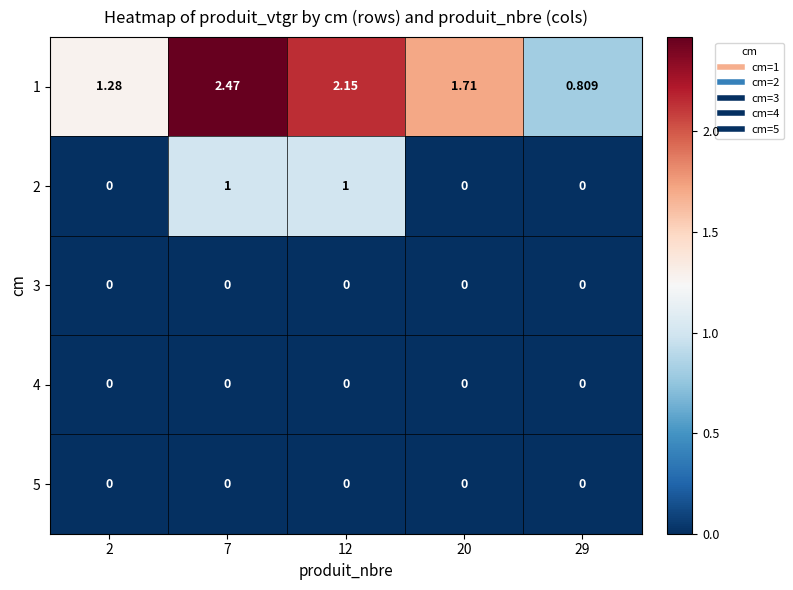

Reading left to right, extract all data points from this chart.

1: 2=1.3	7=2.5	12=2.1	20=1.7	29=0.8
2: 2=0.0	7=1.0	12=1.0	20=0.0	29=0.0
3: 2=0.0	7=0.0	12=0.0	20=0.0	29=0.0
4: 2=0.0	7=0.0	12=0.0	20=0.0	29=0.0
5: 2=0.0	7=0.0	12=0.0	20=0.0	29=0.0